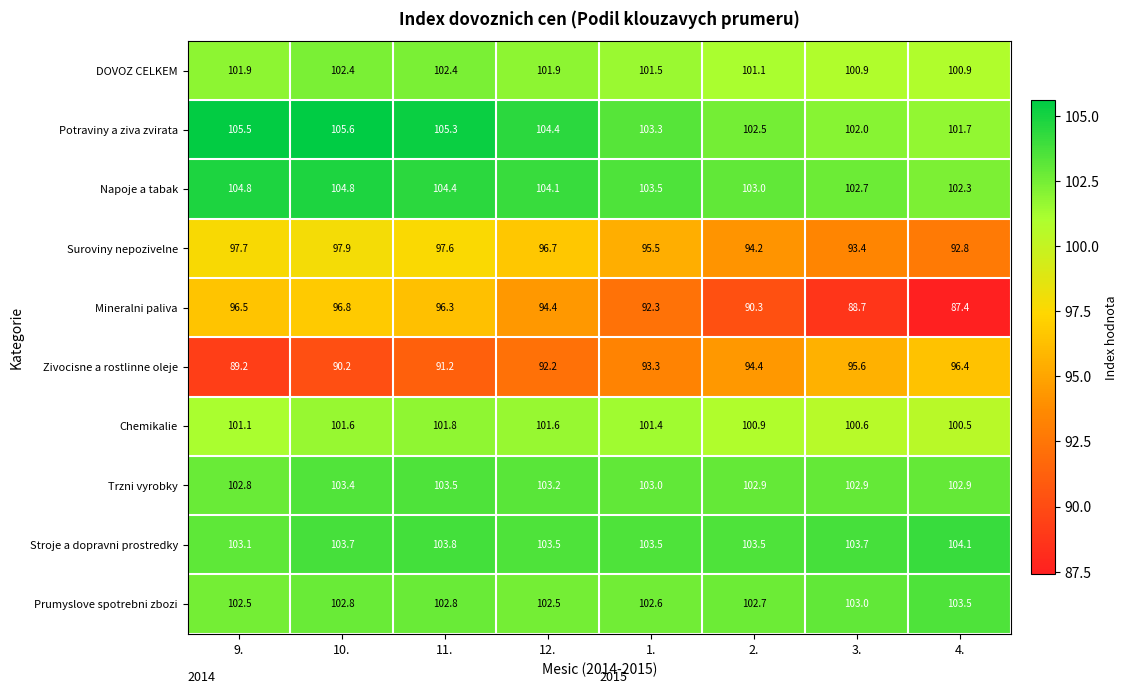

What is the smallest value displayed?

87.4